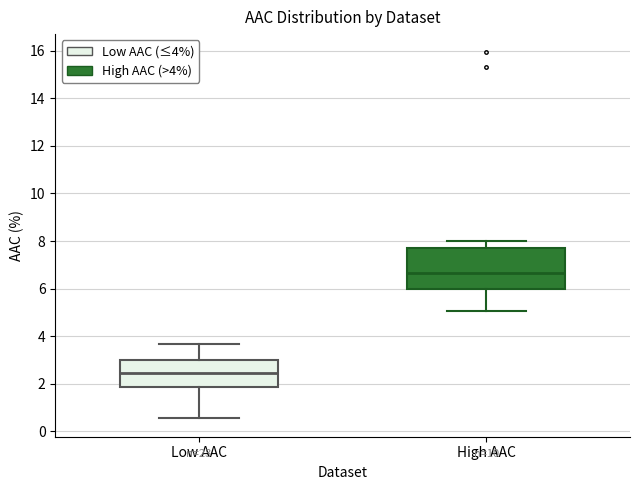

Which box's median line is the highest?

High AAC